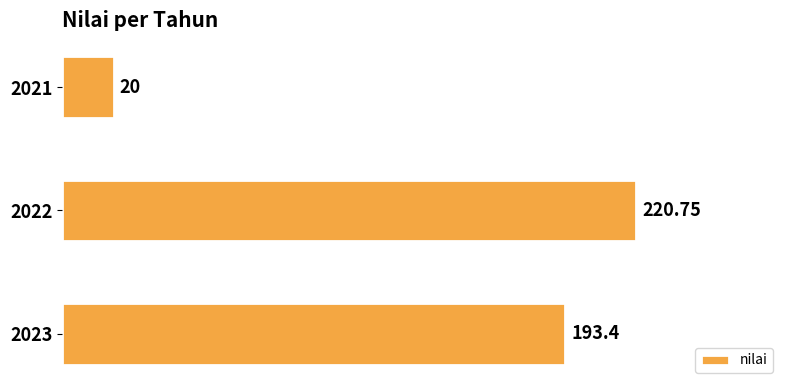

What is the greatest value displayed?

220.8